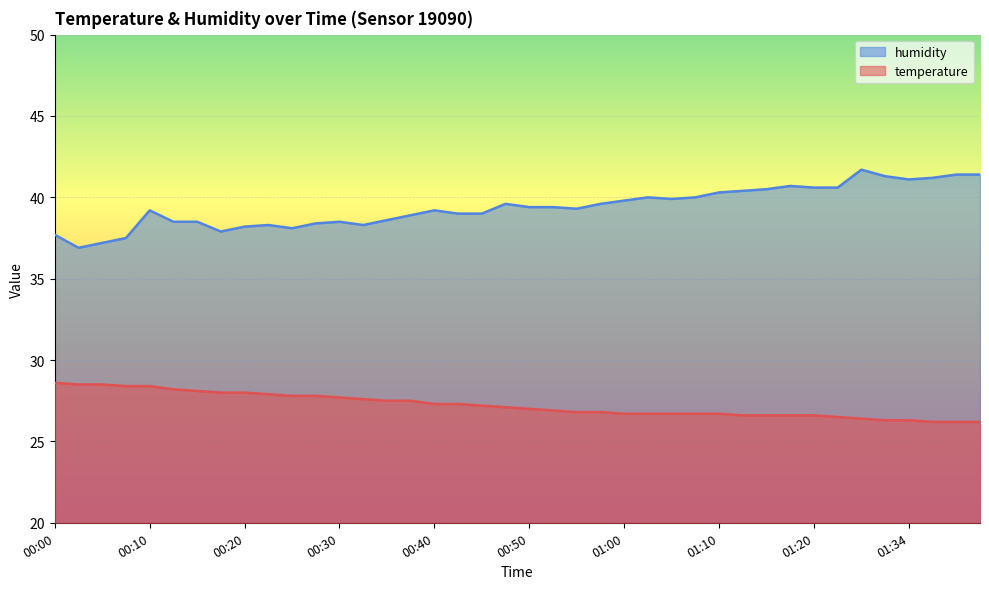

What is the difference between the highest and lowest values at 01:12?

13.8